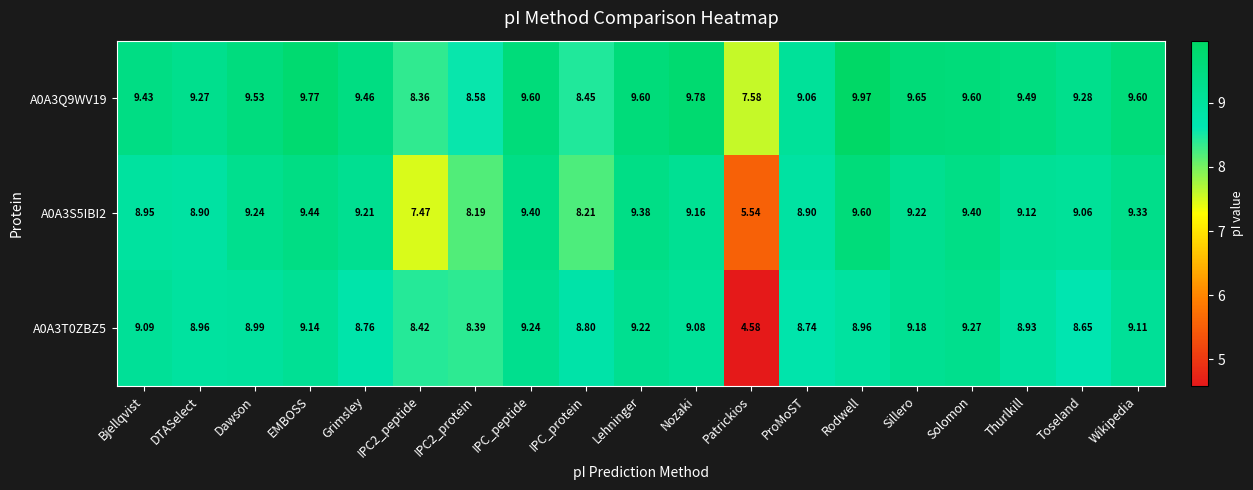

How many categories are shown in the chart?

19